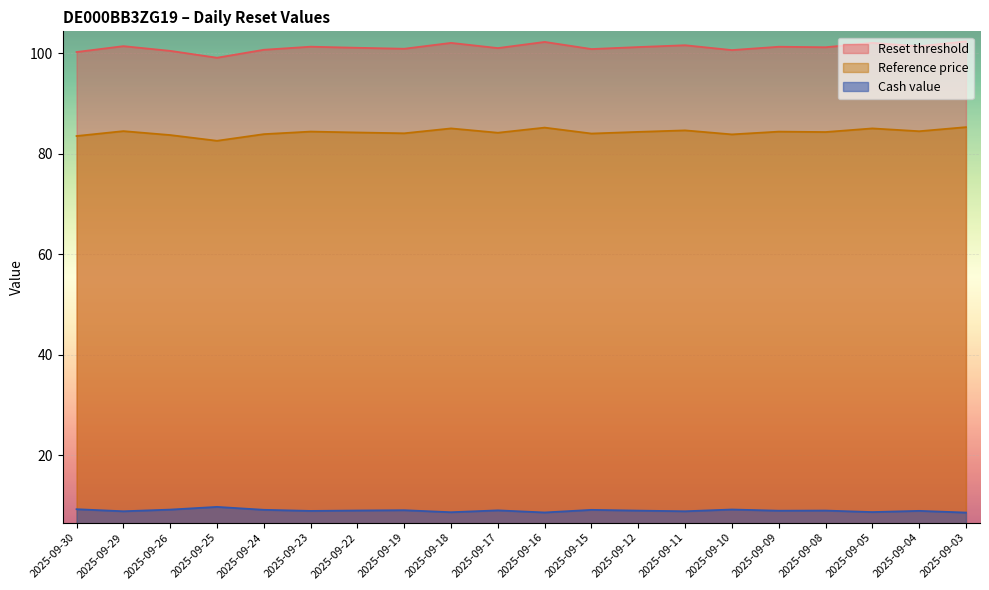

How many values in the Reset threshold series are below 101?

7